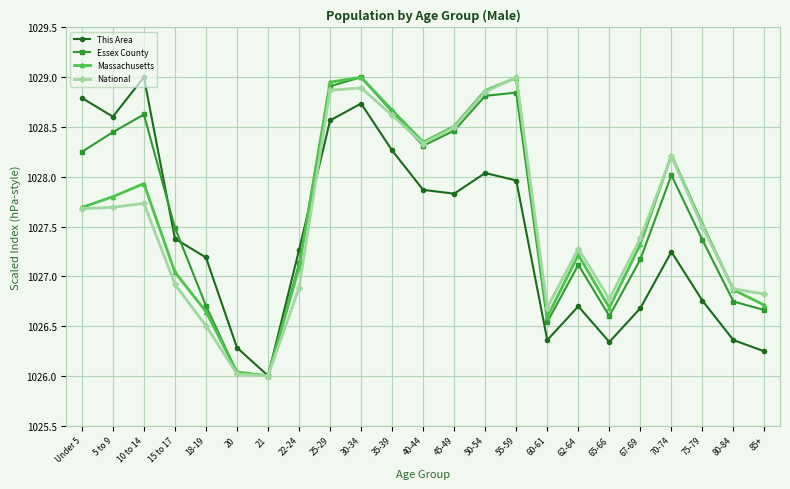

True or false: Massachusetts has a value of 1028.3 at 40-44.

True